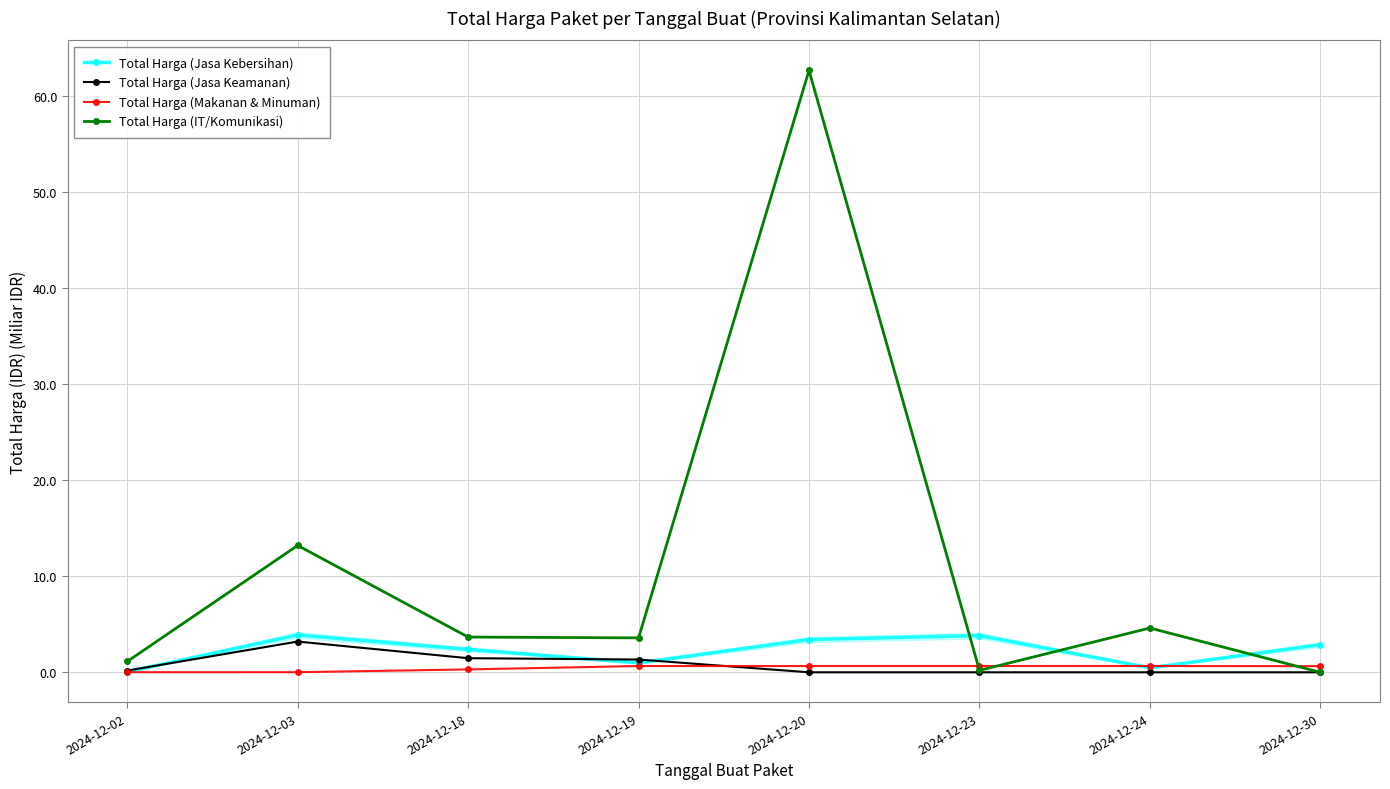

The Total Harga (IT/Komunikasi) series shows 4.6 at 2024-12-24. True or false?

True